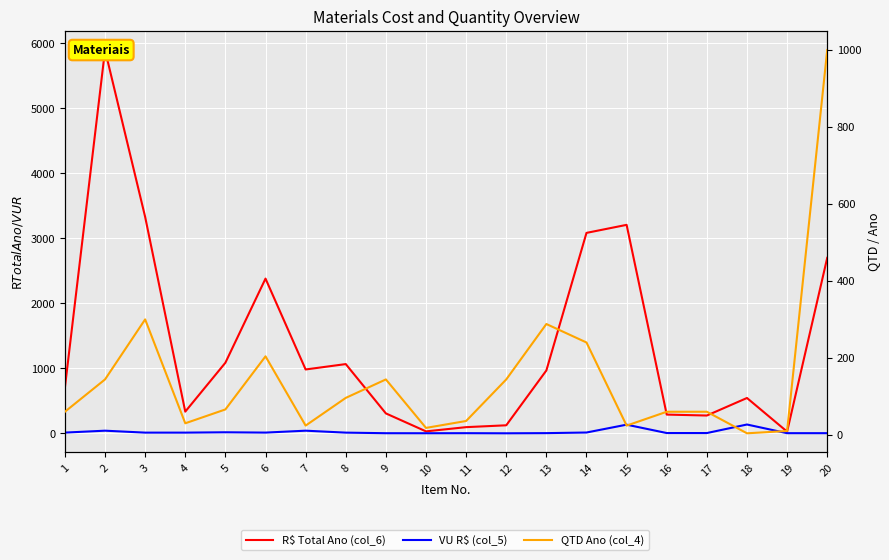

How many values in the QTD Ano (col_4) series are below 66?

10